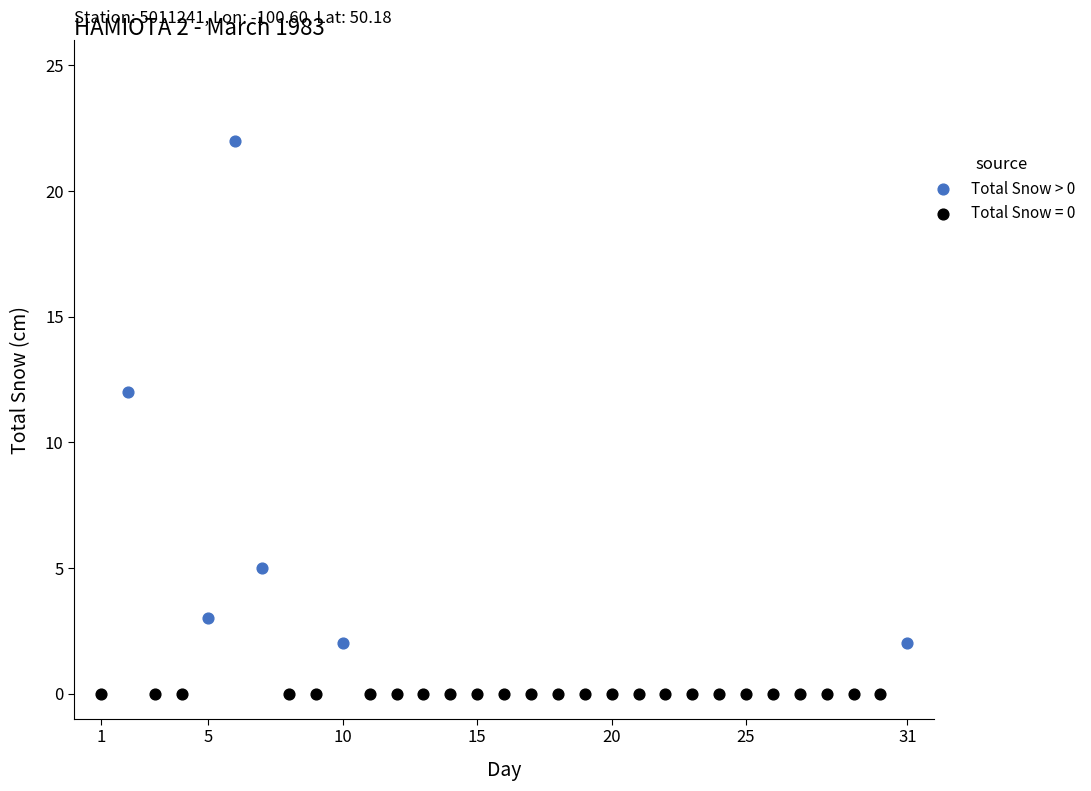

Which series reaches the maximum Y coordinate?

Total Snow > 0